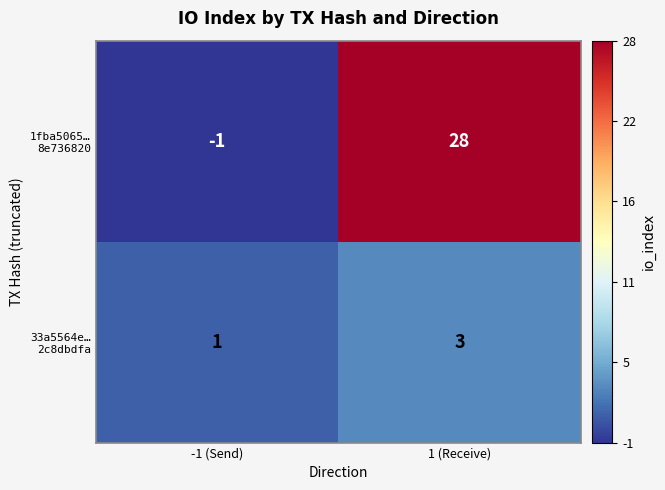

At which category is the sum across all series the highest?

1 (Receive)